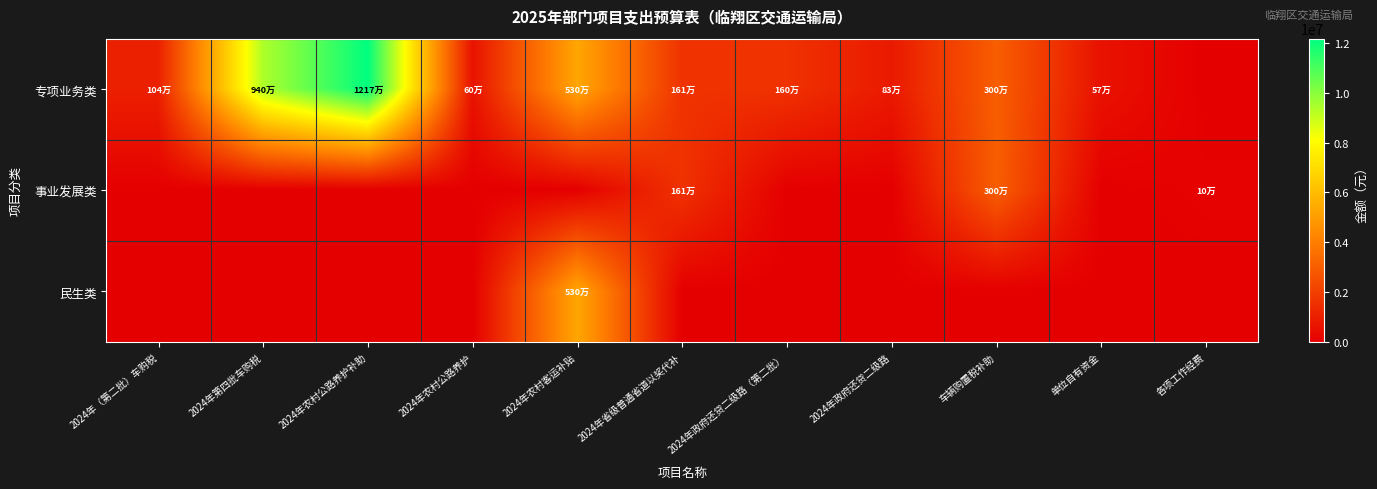

Which series changed the most between 车辆购置税补助 and 各项工作经费?

专项业务类